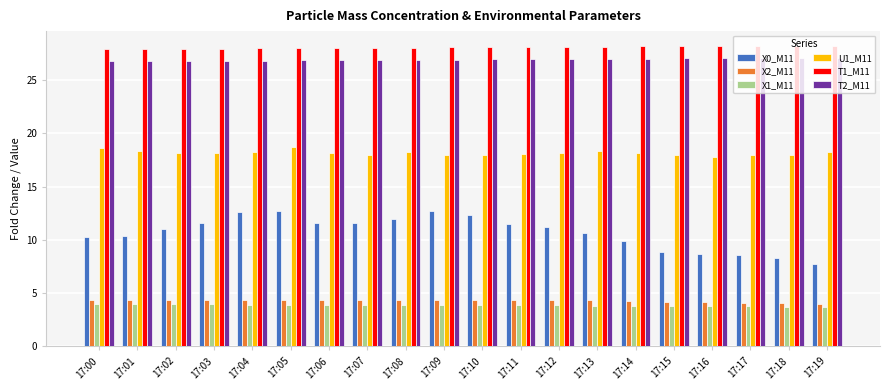

What are all the series names shown in the legend?

X0_M11, X2_M11, X1_M11, U1_M11, T1_M11, T2_M11